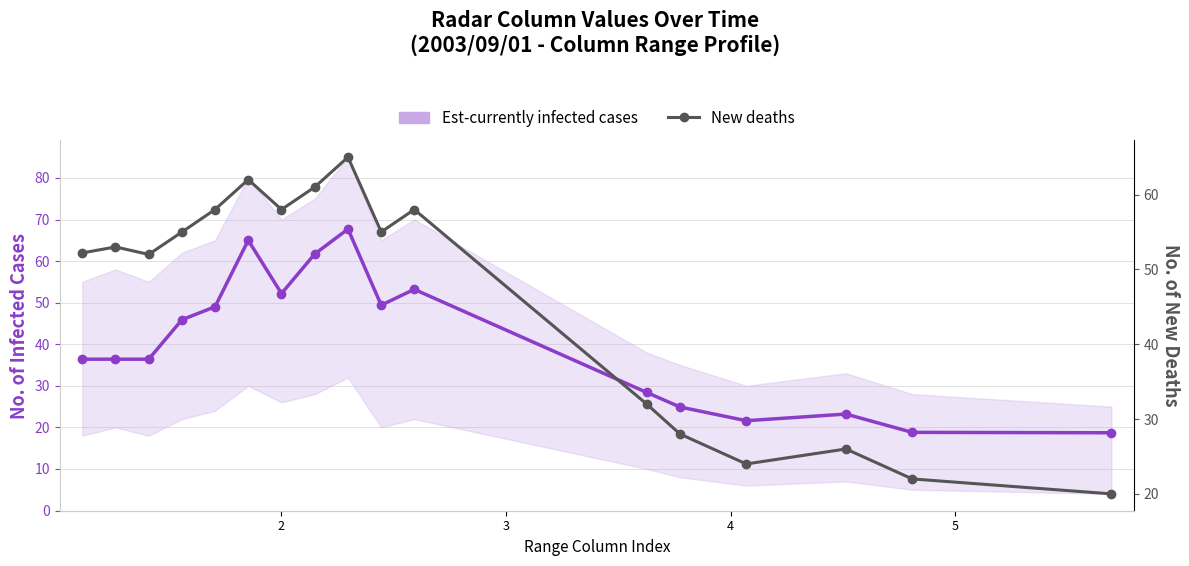

What are all the series names shown in the legend?

Est-currently infected cases, New deaths